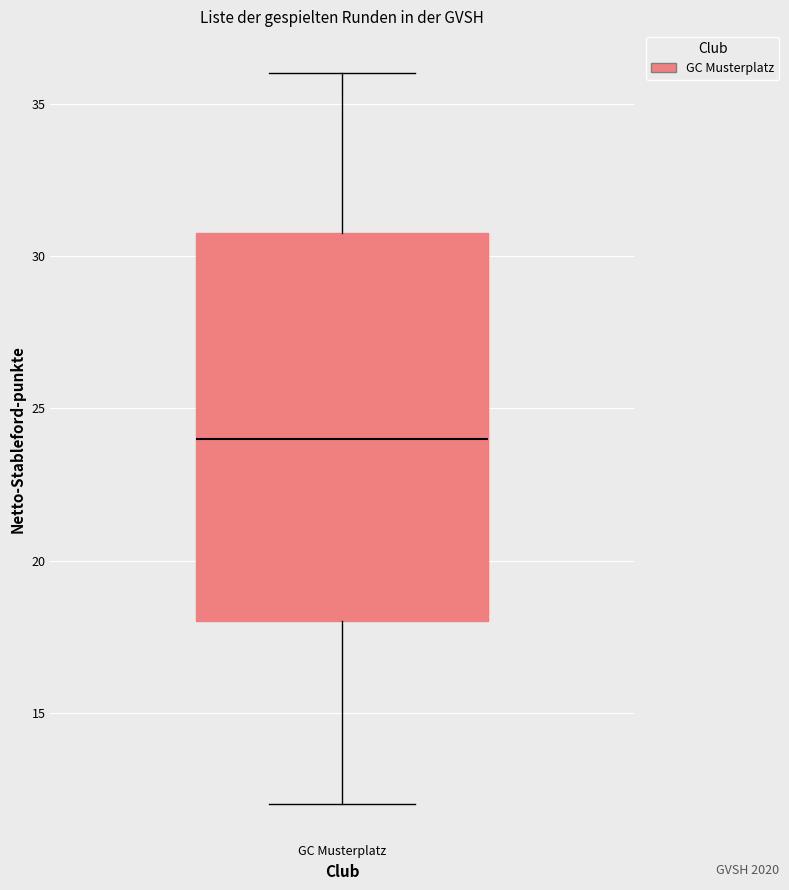

Where does the median line of the box for GC Musterplatz sit on the y-axis? The values are not printed on the chart, so give them approximately, as read against the axis.

24